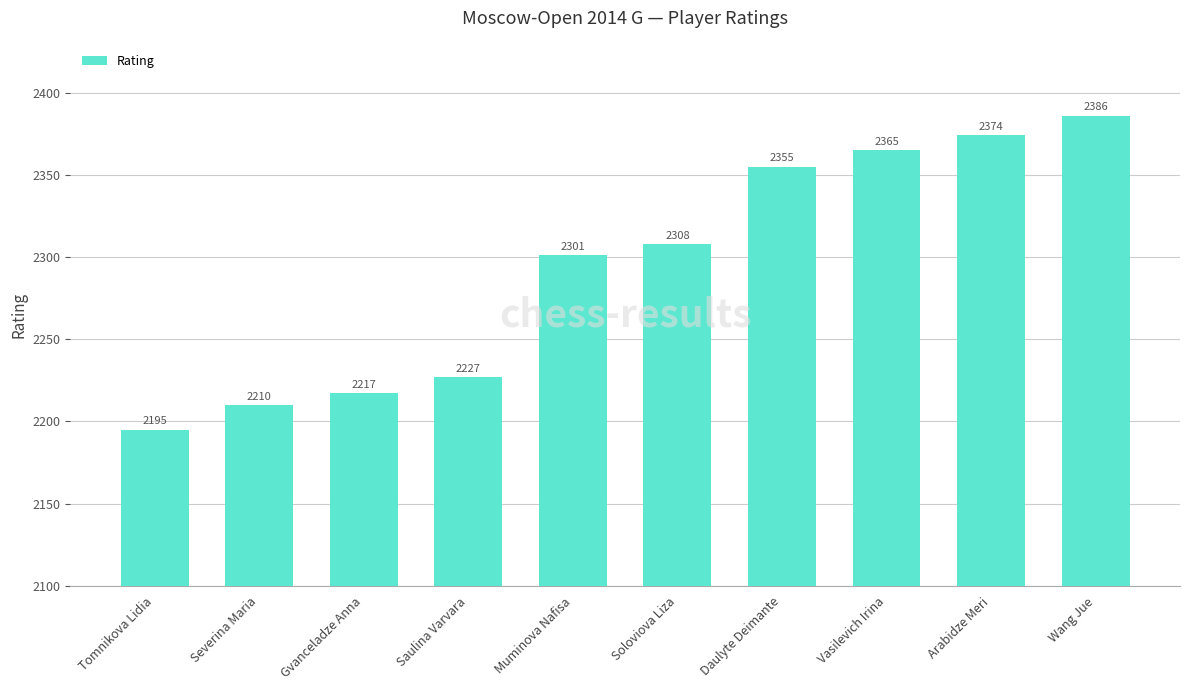

What is the label of the 10th bar from the left?

Wang Jue